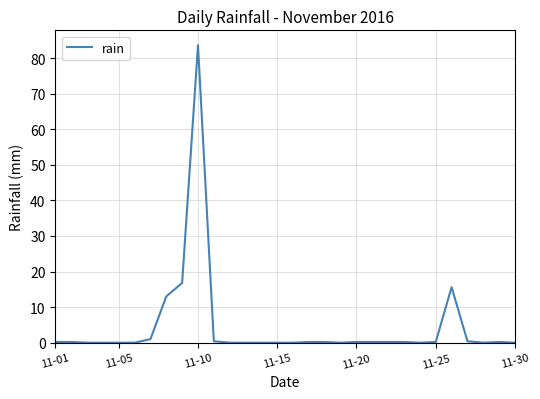

What is the greatest value displayed?

83.6